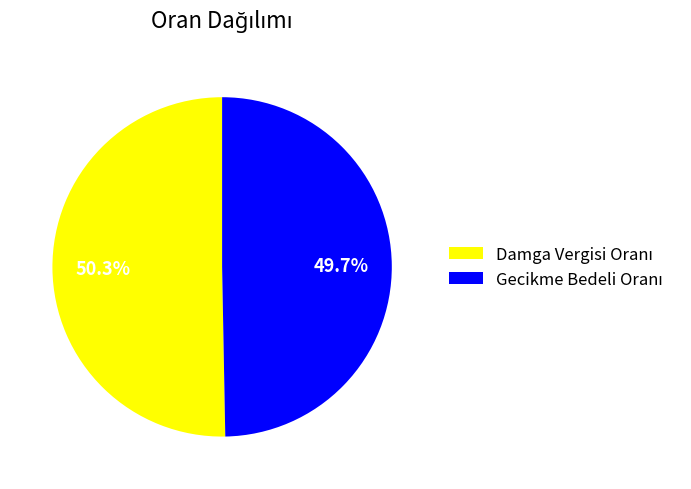

Is there a majority slice in this chart?

Yes